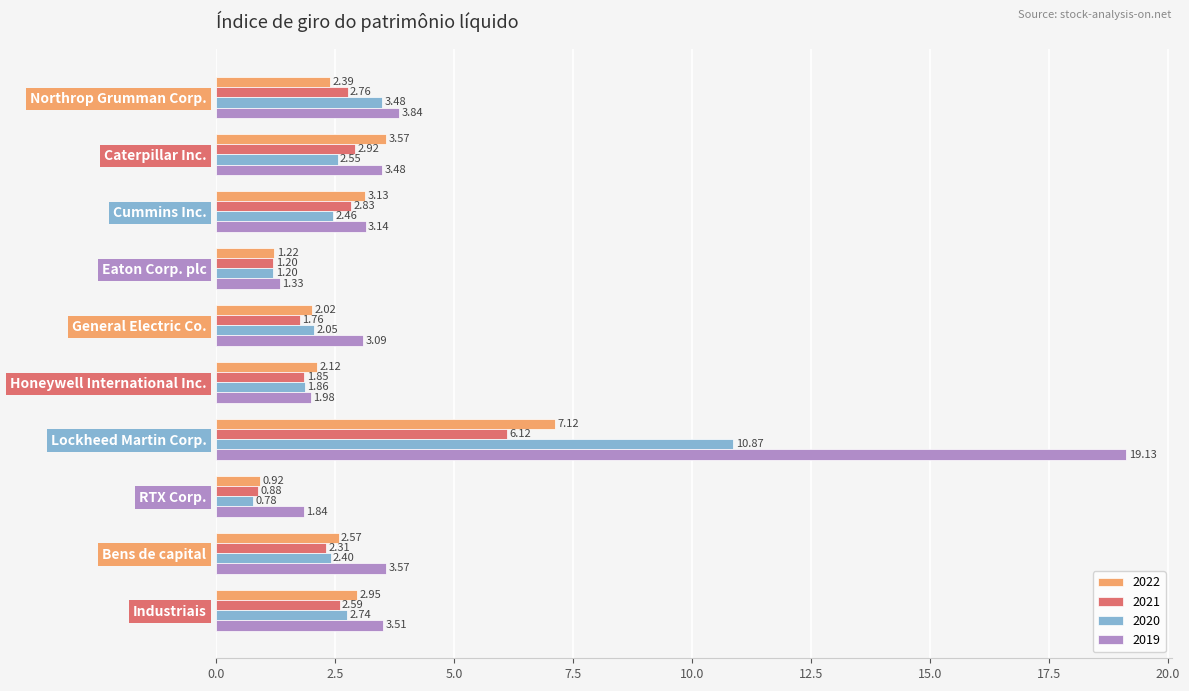

Which category has the highest value across all series?

Lockheed Martin Corp.